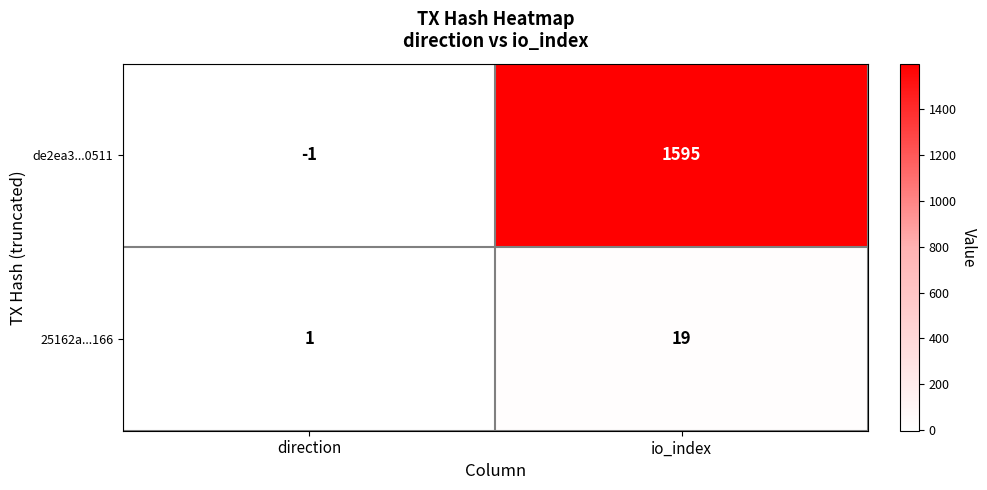

Which series has the largest total across all categories?

de2ea3...0511